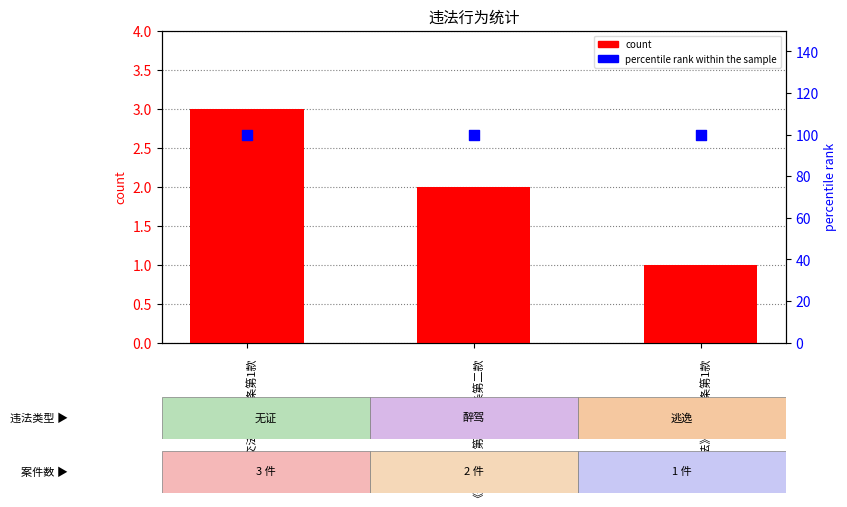

At how many categories does at least one series exceed 72?

3